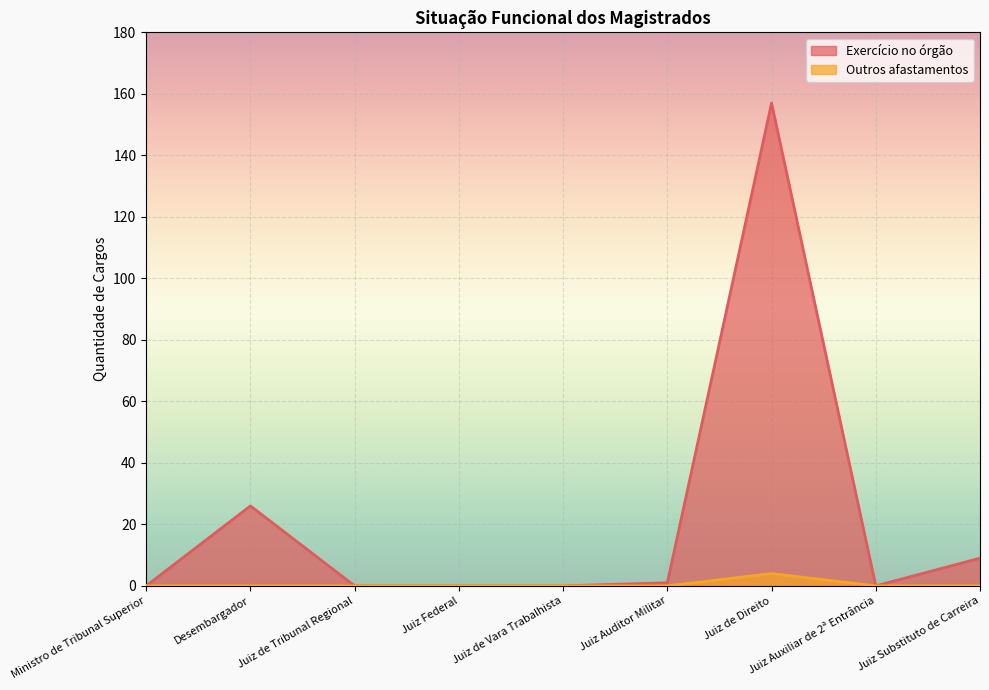

Is it true that Exercício no órgão equals 81 at Juiz Auxiliar de 2ª Entrância?

False